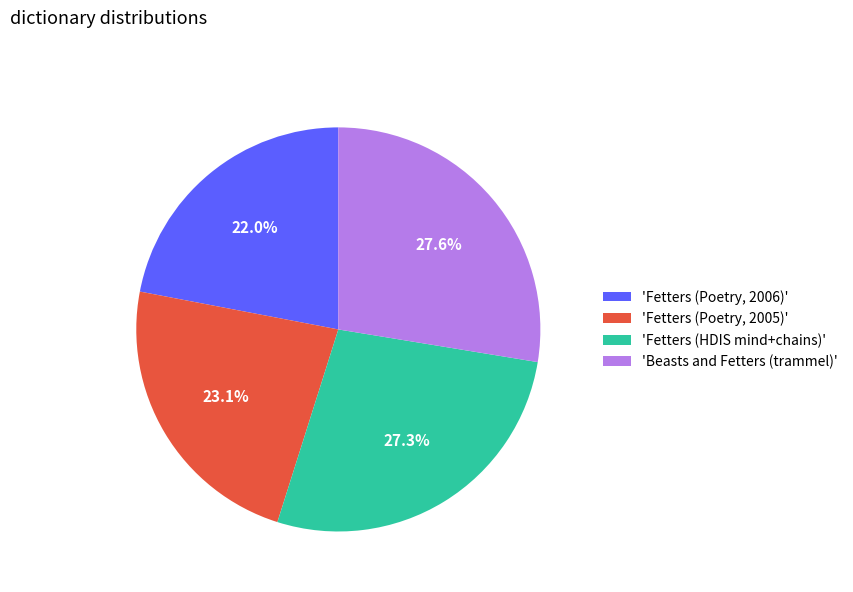

Rank the categories by value from highest to lowest.

'Beasts and Fetters (trammel)', 'Fetters (HDIS mind+chains)', 'Fetters (Poetry, 2005)', 'Fetters (Poetry, 2006)'